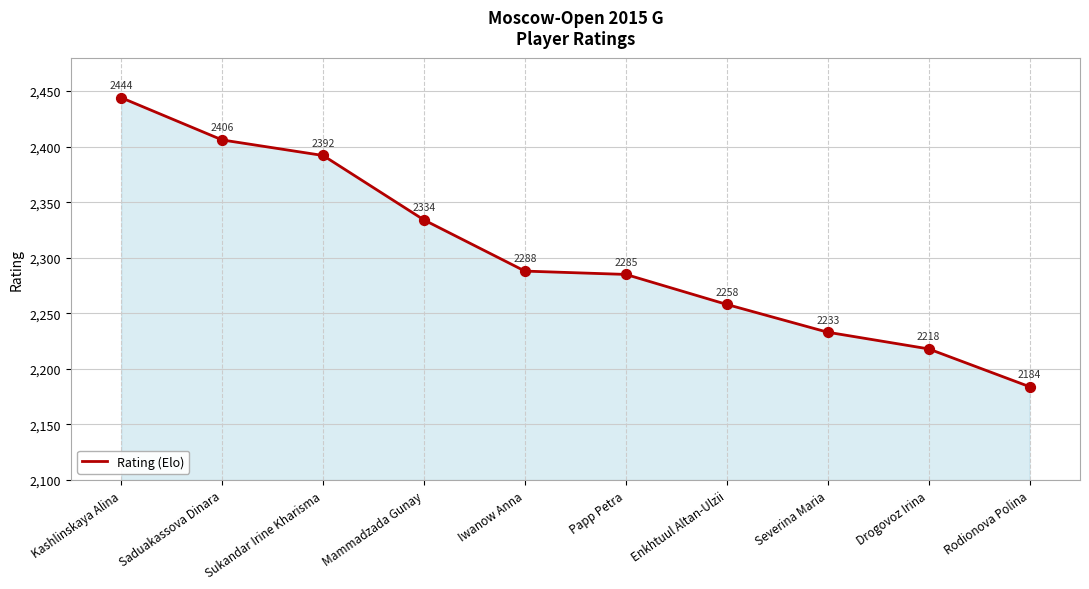

What is the ratio of the value at Kashlinskaya Alina to the value at Papp Petra?

1.1